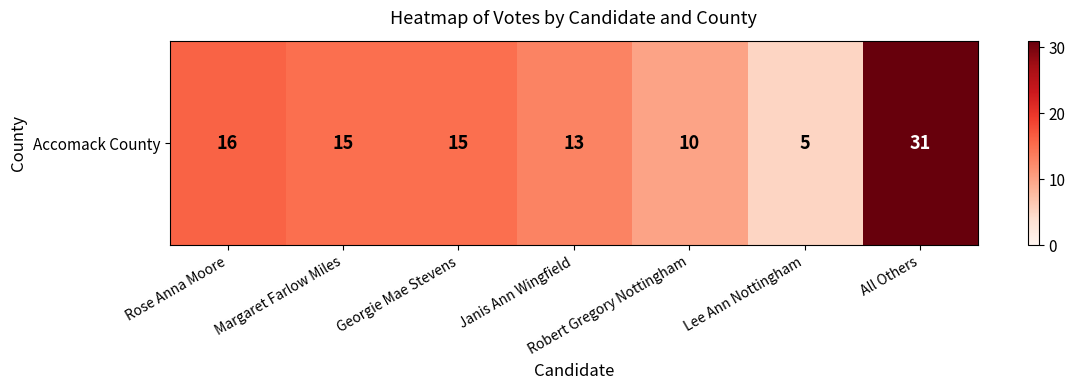

What is the change in value from Janis Ann Wingfield to All Others?

+18